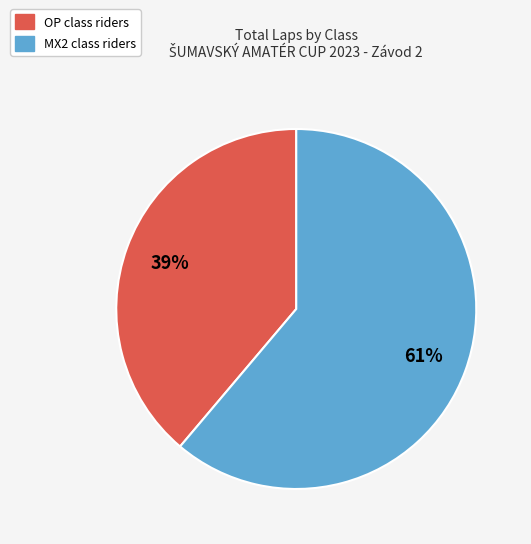

Between OP and MX2, which is larger?

MX2